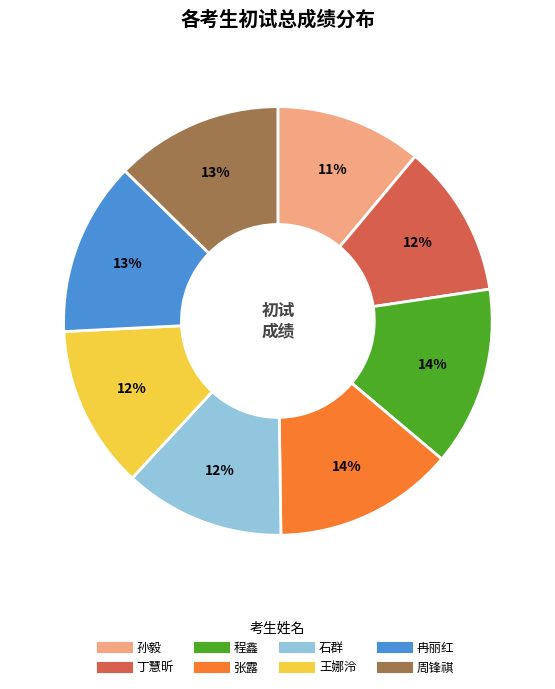

Is it true that 石群 is 1% of the pie?

False